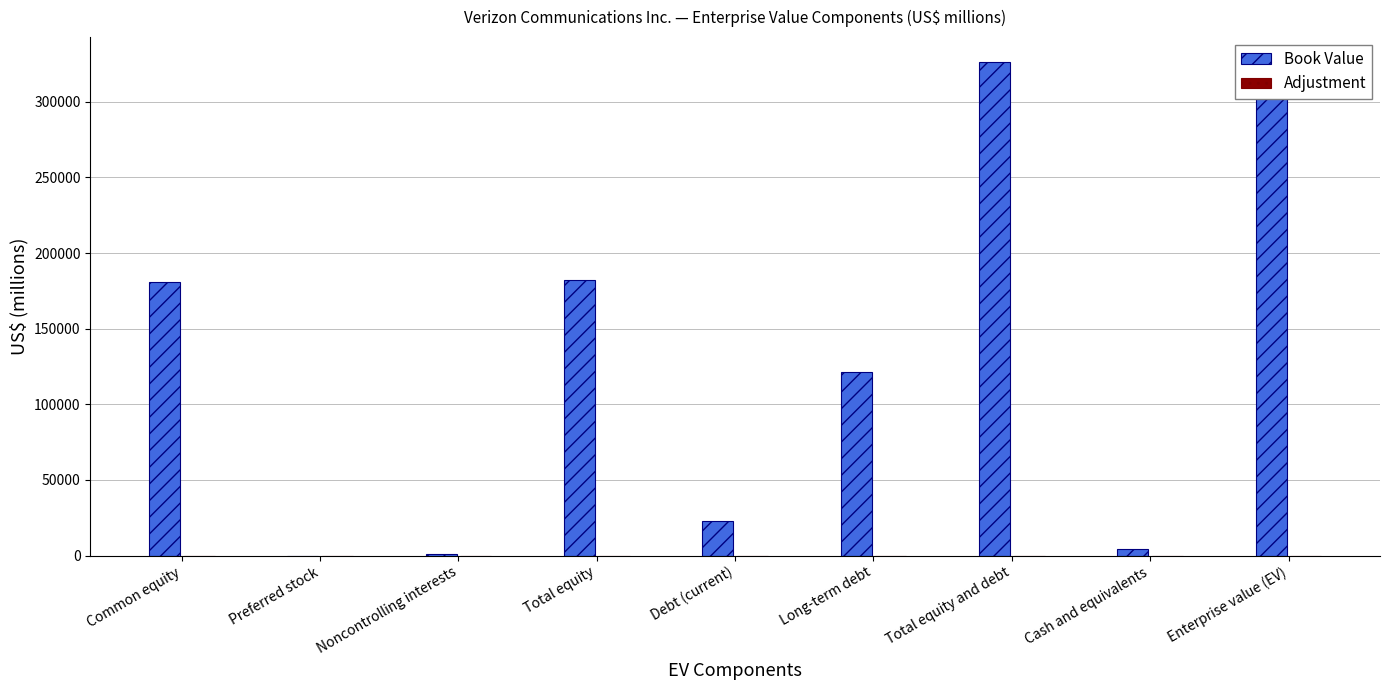

What is the change in value from Preferred stock to Debt (current)?

+22633